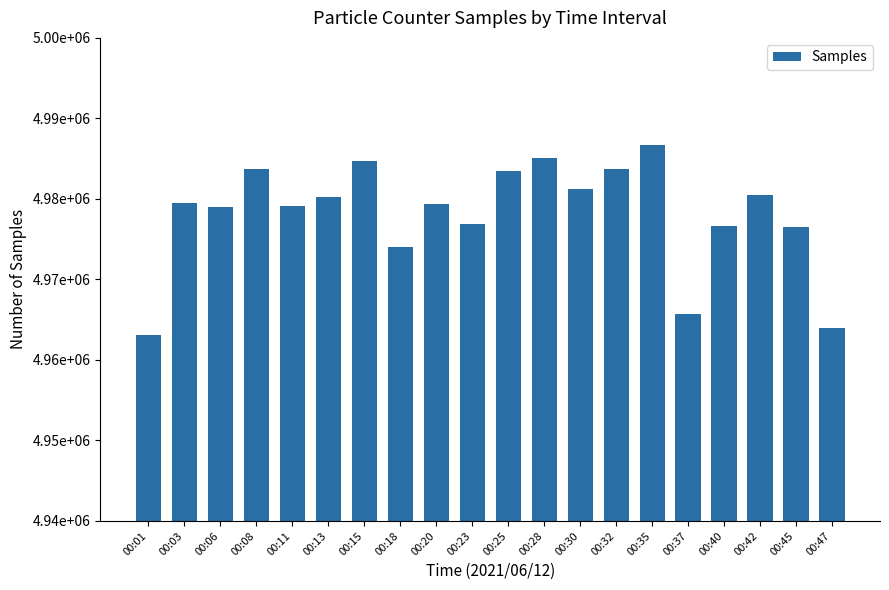

Does the chart contain any negative values?

No